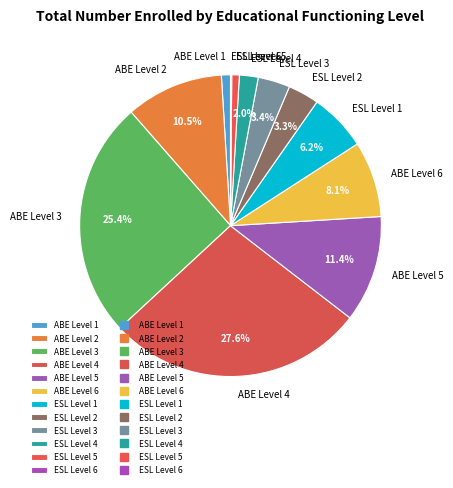

To the nearest percent, what is the difference between the largest and smallest slice percentages?

28%